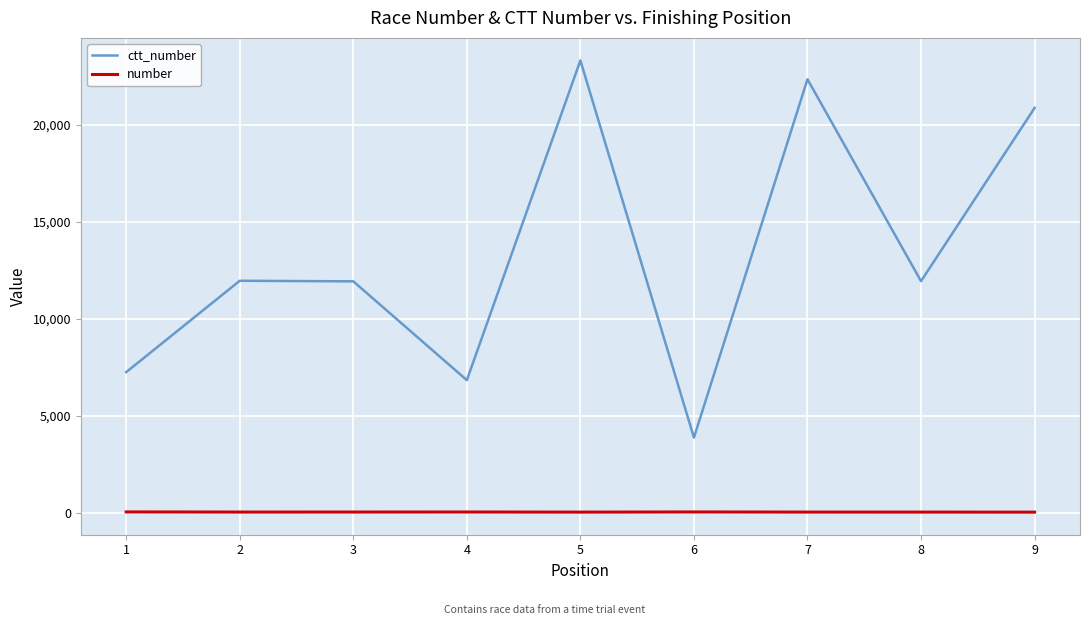

The ctt_number series shows 21110 at 8. True or false?

False